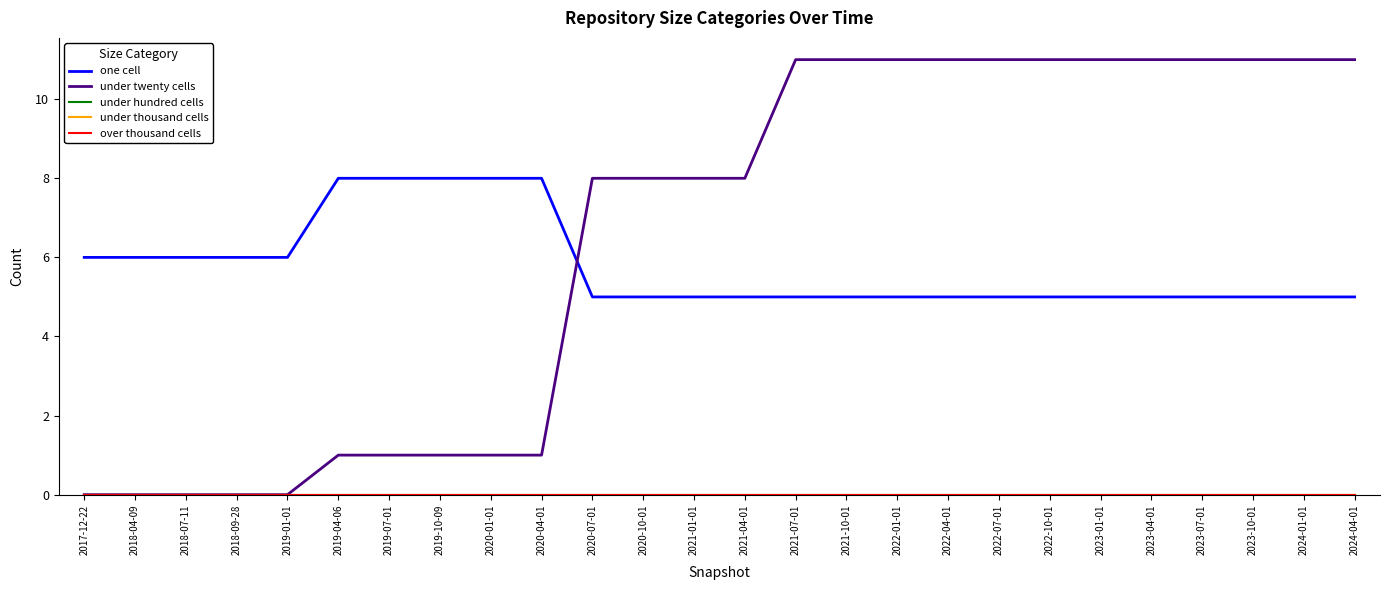

Reading right to left, list all the values displayed in this chart.

one cell: 2024-04-01=5	2024-01-01=5	2023-10-01=5	2023-07-01=5	2023-04-01=5	2023-01-01=5	2022-10-01=5	2022-07-01=5	2022-04-01=5	2022-01-01=5	2021-10-01=5	2021-07-01=5	2021-04-01=5	2021-01-01=5	2020-10-01=5	2020-07-01=5	2020-04-01=8	2020-01-01=8	2019-10-09=8	2019-07-01=8	2019-04-06=8	2019-01-01=6	2018-09-28=6	2018-07-11=6	2018-04-09=6	2017-12-22=6
under twenty cells: 2024-04-01=11	2024-01-01=11	2023-10-01=11	2023-07-01=11	2023-04-01=11	2023-01-01=11	2022-10-01=11	2022-07-01=11	2022-04-01=11	2022-01-01=11	2021-10-01=11	2021-07-01=11	2021-04-01=8	2021-01-01=8	2020-10-01=8	2020-07-01=8	2020-04-01=1	2020-01-01=1	2019-10-09=1	2019-07-01=1	2019-04-06=1	2019-01-01=0	2018-09-28=0	2018-07-11=0	2018-04-09=0	2017-12-22=0
under hundred cells: 2024-04-01=0	2024-01-01=0	2023-10-01=0	2023-07-01=0	2023-04-01=0	2023-01-01=0	2022-10-01=0	2022-07-01=0	2022-04-01=0	2022-01-01=0	2021-10-01=0	2021-07-01=0	2021-04-01=0	2021-01-01=0	2020-10-01=0	2020-07-01=0	2020-04-01=0	2020-01-01=0	2019-10-09=0	2019-07-01=0	2019-04-06=0	2019-01-01=0	2018-09-28=0	2018-07-11=0	2018-04-09=0	2017-12-22=0
under thousand cells: 2024-04-01=0	2024-01-01=0	2023-10-01=0	2023-07-01=0	2023-04-01=0	2023-01-01=0	2022-10-01=0	2022-07-01=0	2022-04-01=0	2022-01-01=0	2021-10-01=0	2021-07-01=0	2021-04-01=0	2021-01-01=0	2020-10-01=0	2020-07-01=0	2020-04-01=0	2020-01-01=0	2019-10-09=0	2019-07-01=0	2019-04-06=0	2019-01-01=0	2018-09-28=0	2018-07-11=0	2018-04-09=0	2017-12-22=0
over thousand cells: 2024-04-01=0	2024-01-01=0	2023-10-01=0	2023-07-01=0	2023-04-01=0	2023-01-01=0	2022-10-01=0	2022-07-01=0	2022-04-01=0	2022-01-01=0	2021-10-01=0	2021-07-01=0	2021-04-01=0	2021-01-01=0	2020-10-01=0	2020-07-01=0	2020-04-01=0	2020-01-01=0	2019-10-09=0	2019-07-01=0	2019-04-06=0	2019-01-01=0	2018-09-28=0	2018-07-11=0	2018-04-09=0	2017-12-22=0